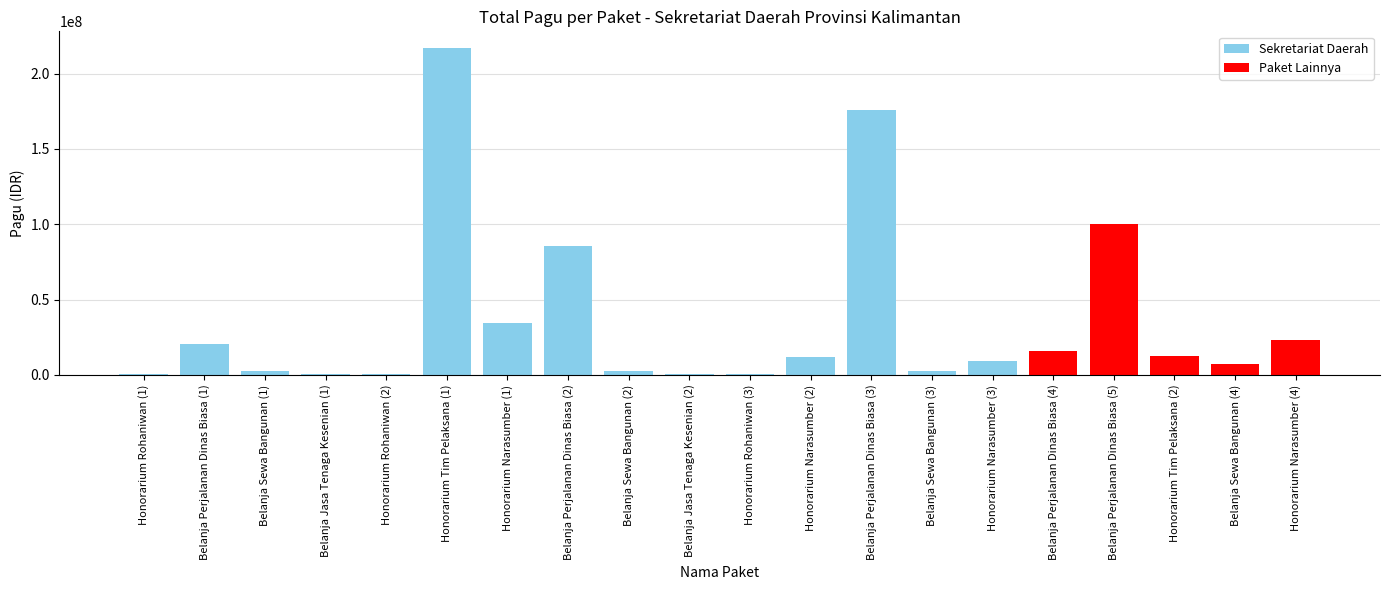

The chart shows a value of 400000 at Honorarium Rohaniwan (1). True or false?

True